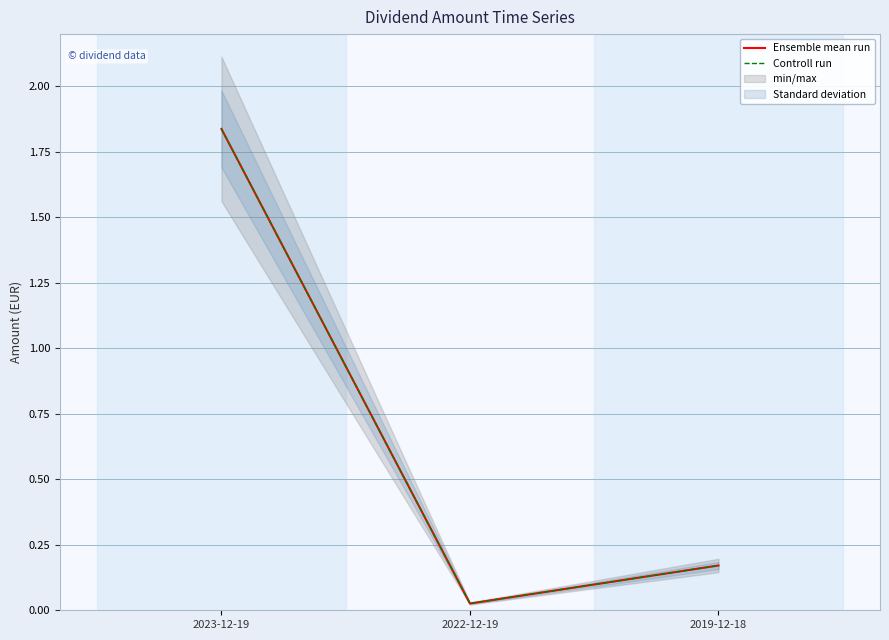

What is the sum of all Ensemble mean run values?

2.0